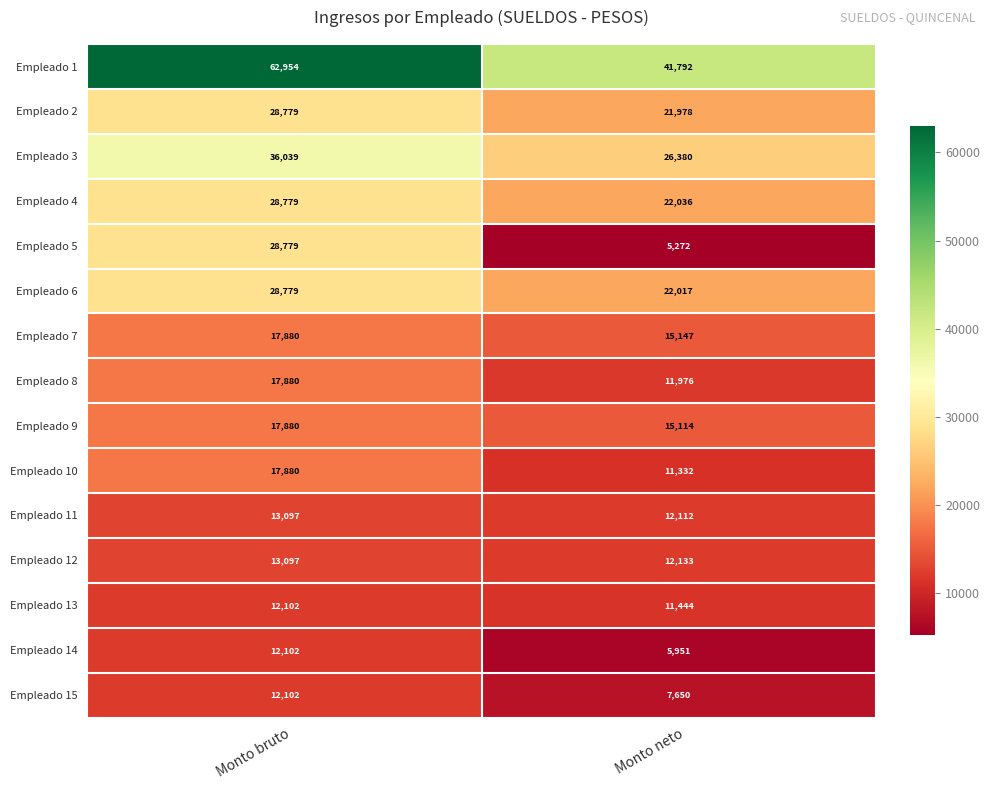

What is the sum of all Empleado 2 values?

50757